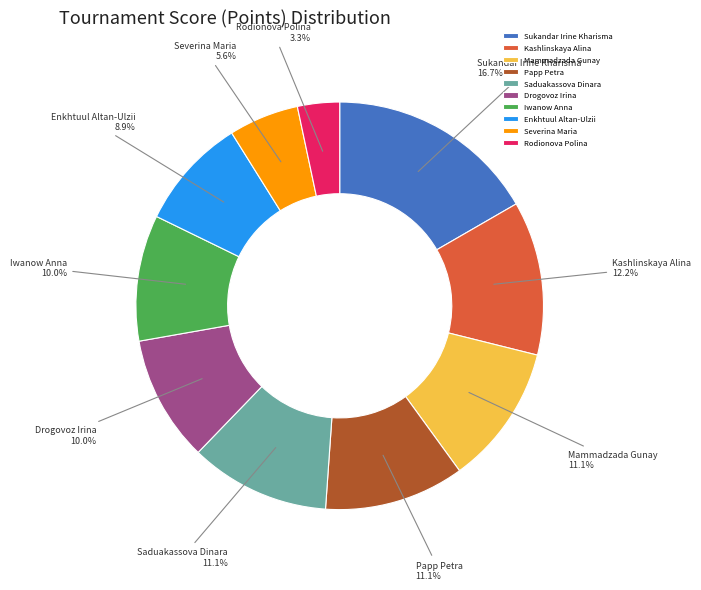

How many slices are in this pie chart?

10